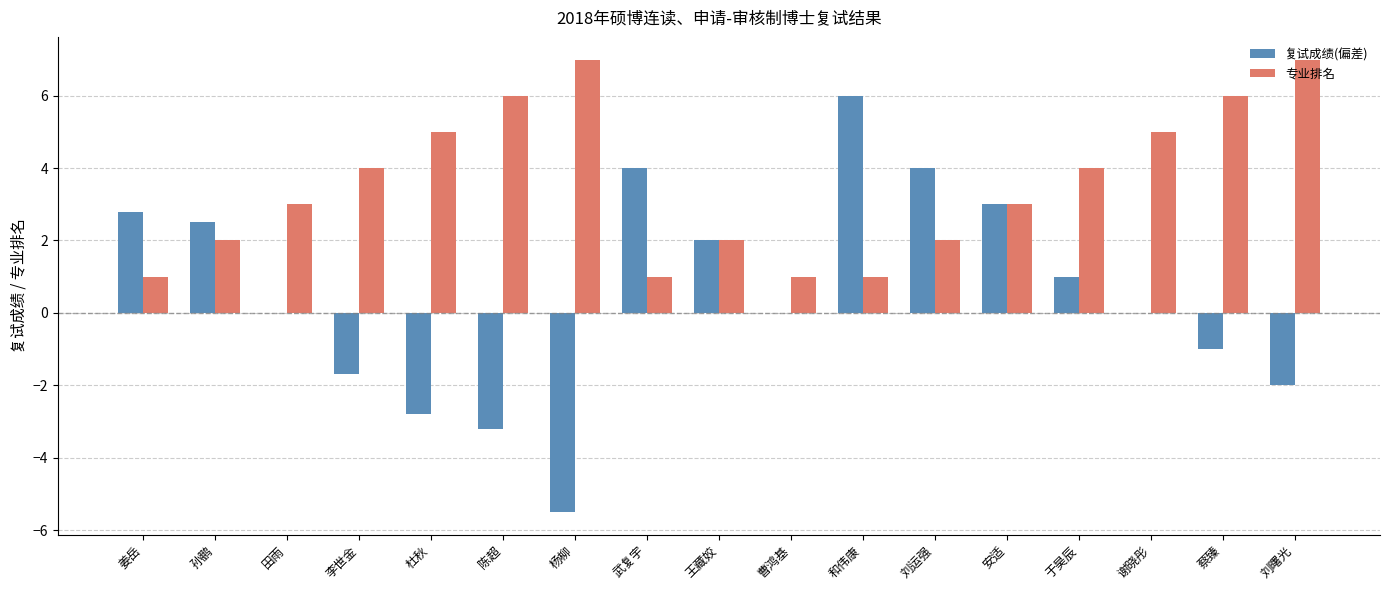

What are all the series names shown in the legend?

复试成绩(偏差), 专业排名